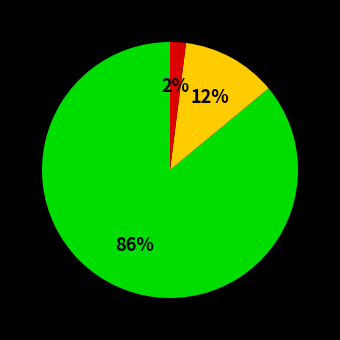

To the nearest percent, what is the difference between the largest and smallest slice percentages?

84%